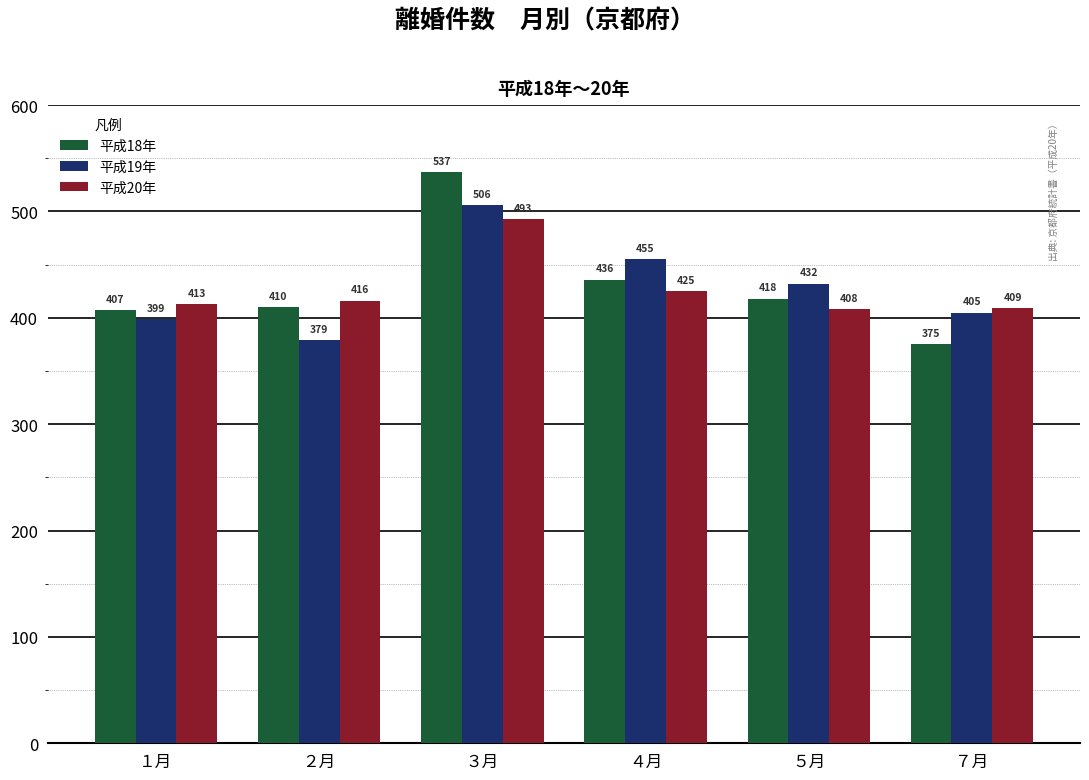

What is the difference between the highest and lowest values at ５月?

24